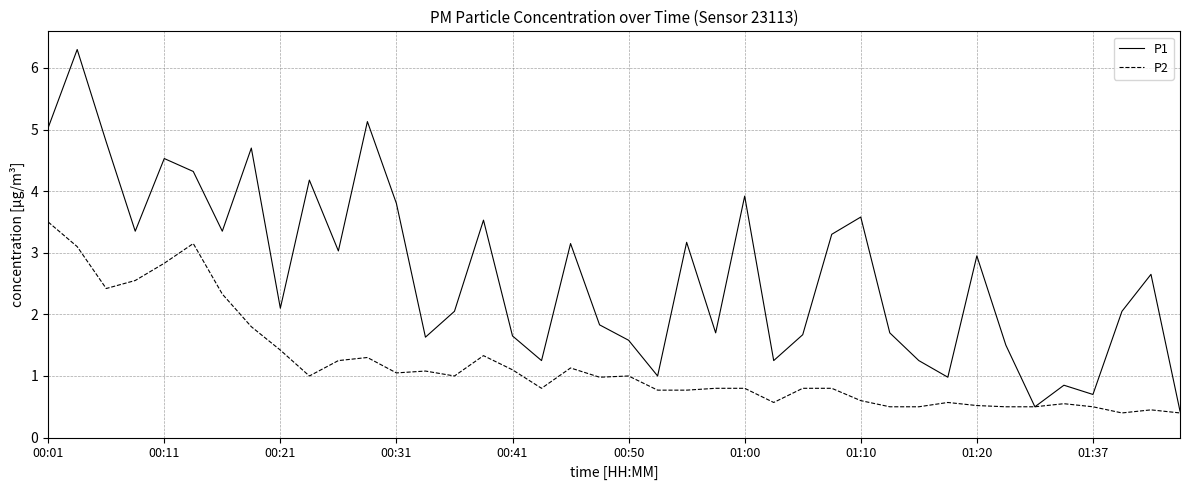

What is the maximum value shown in the chart?

6.3